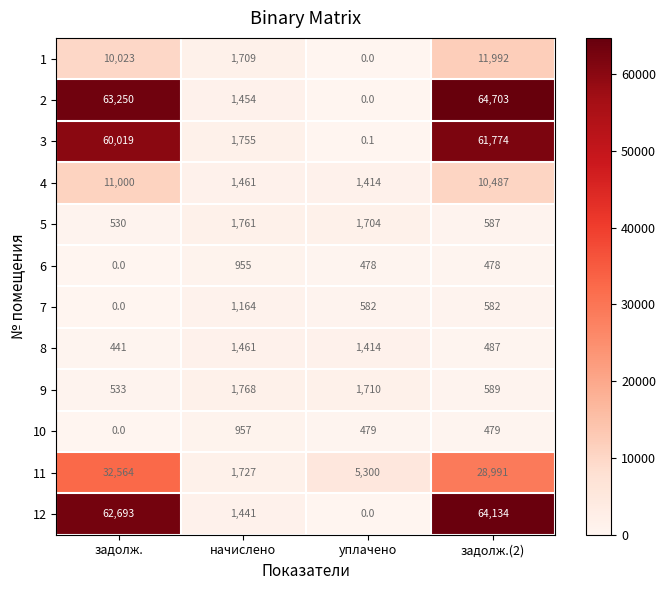

How many 7 values are between 582 and 1164?

3